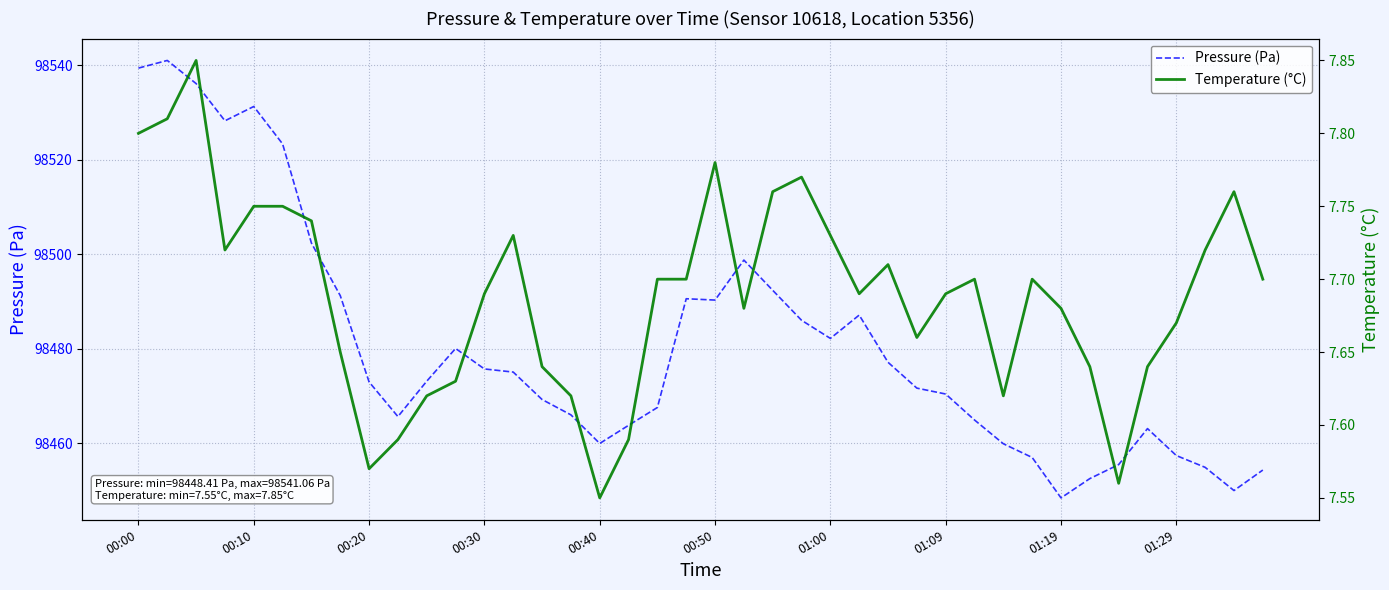

Which series has the widest spread of values?

Pressure (Pa)